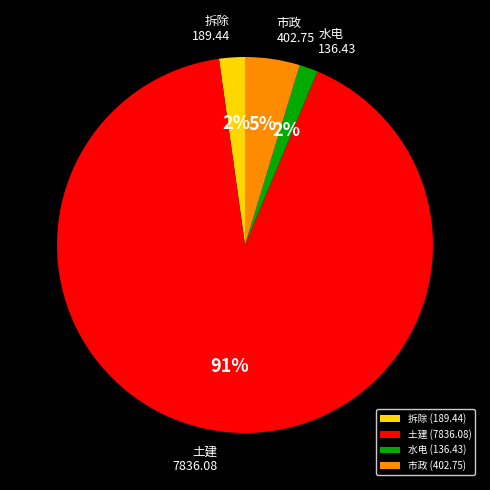

Is 拆除 the majority of the pie?

No